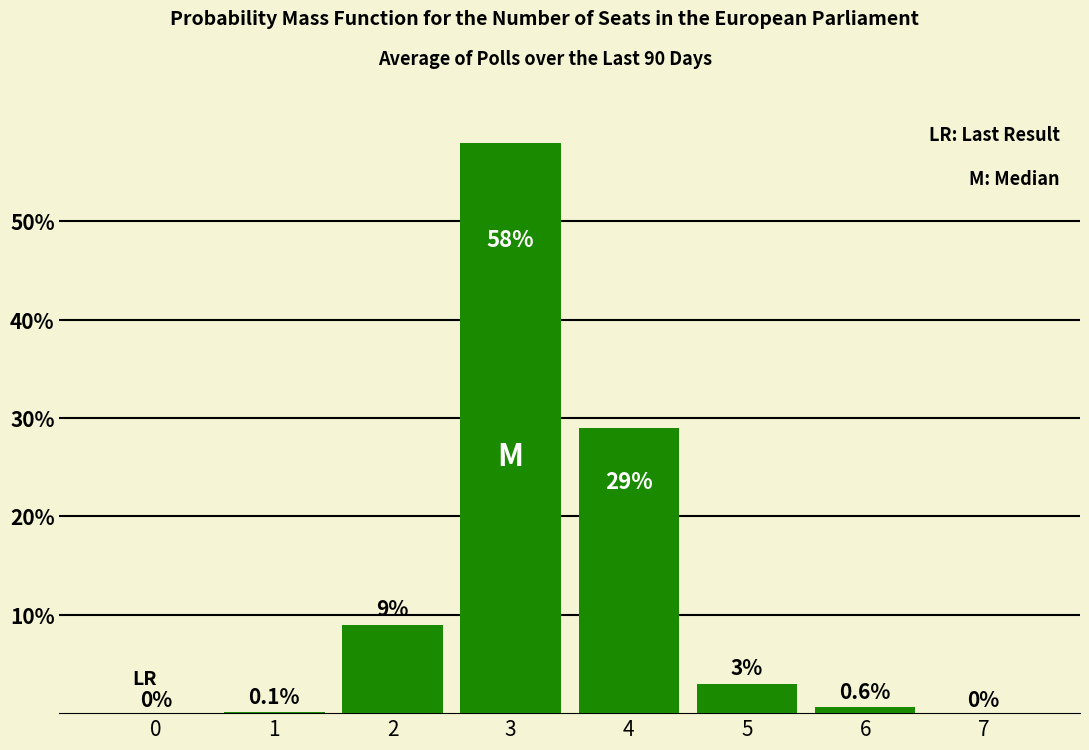

Reading right to left, transcribe all the data shown in this chart.

7=0.0	6=0.6	5=3.0	4=29.0	3=58.0	2=9.0	1=0.1	0=0.0